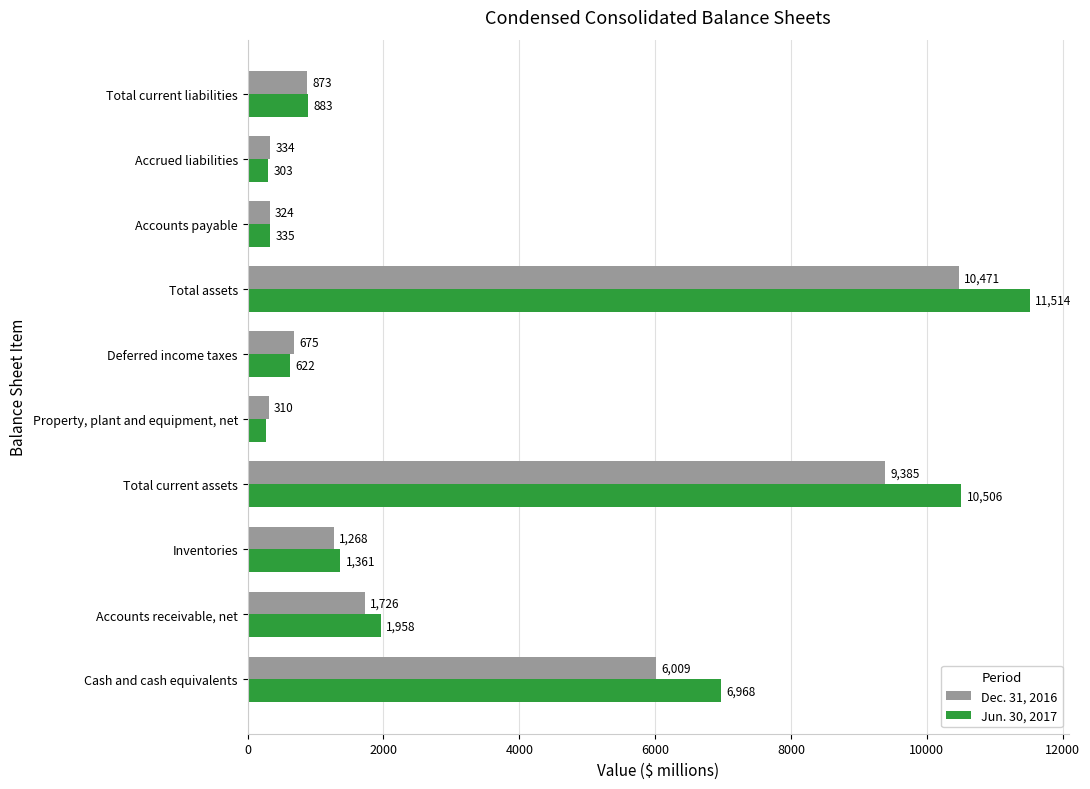

What is the total value across all series at Total assets?

21985